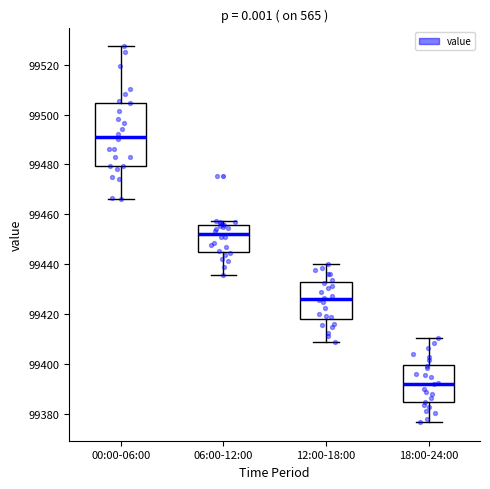

Reading left to right, transcribe this box plot: for each box, give where its median line is, the range the box spans, and where its two whiskers end, as read against the y-axis. The values are not printed on the chart, so give them approximately, as read against the axis.

00:00-06:00: median 99492, box 99480 to 99504, whiskers 99466 to 99528
06:00-12:00: median 99452, box 99444 to 99456, whiskers 99436 to 99458
12:00-18:00: median 99426, box 99418 to 99432, whiskers 99408 to 99440
18:00-24:00: median 99392, box 99384 to 99400, whiskers 99376 to 99410